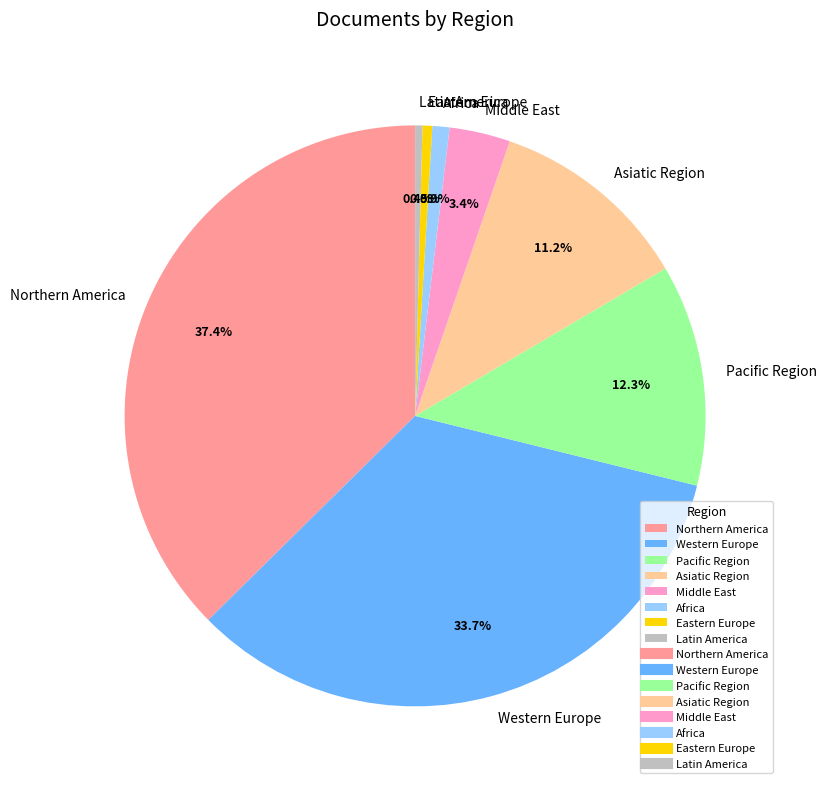

Is there any slice that represents more than half of the pie?

No